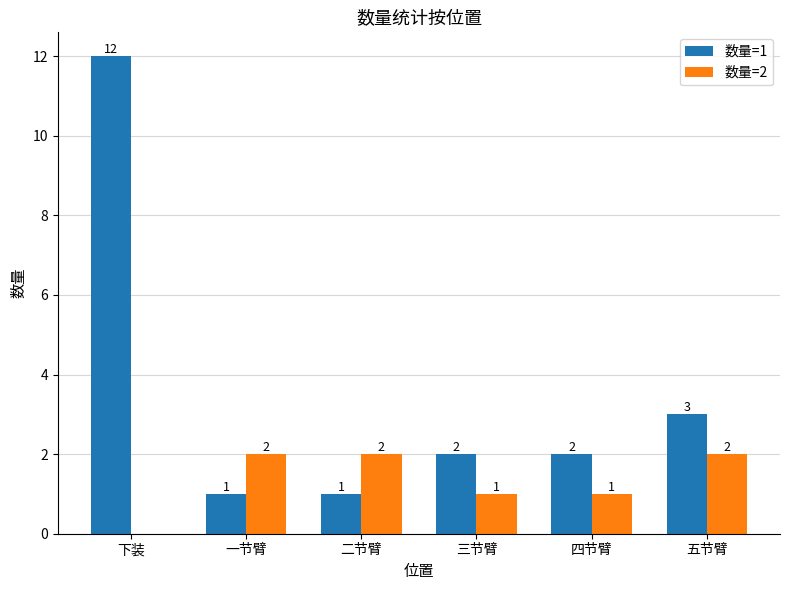

Which category has the highest value across all series?

下装